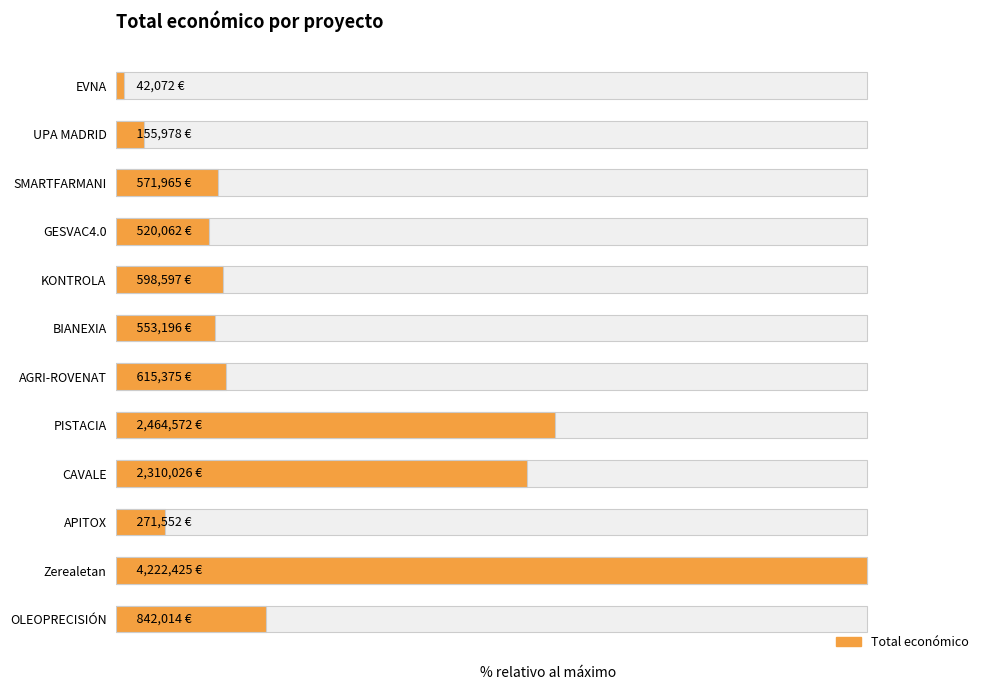

How many distinct data groups are displayed?

1